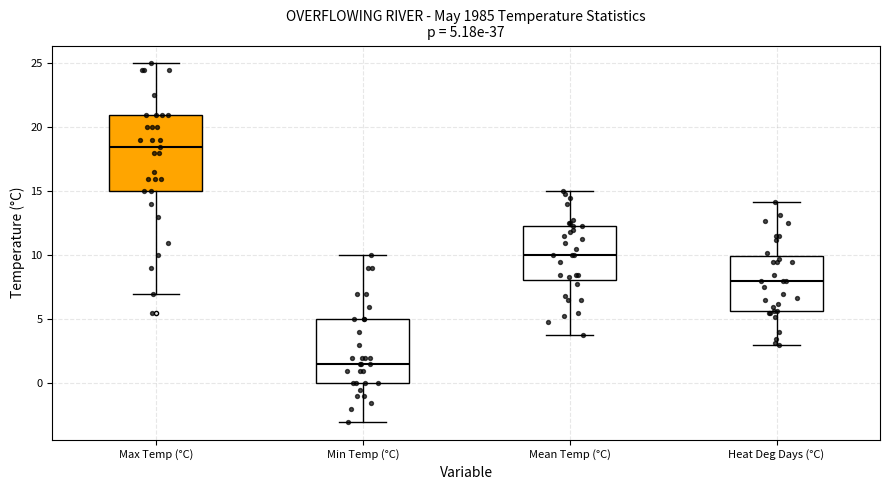

Comparing the boxes themselves (not the whiskers), which one is the tallest?

Max Temp (°C)